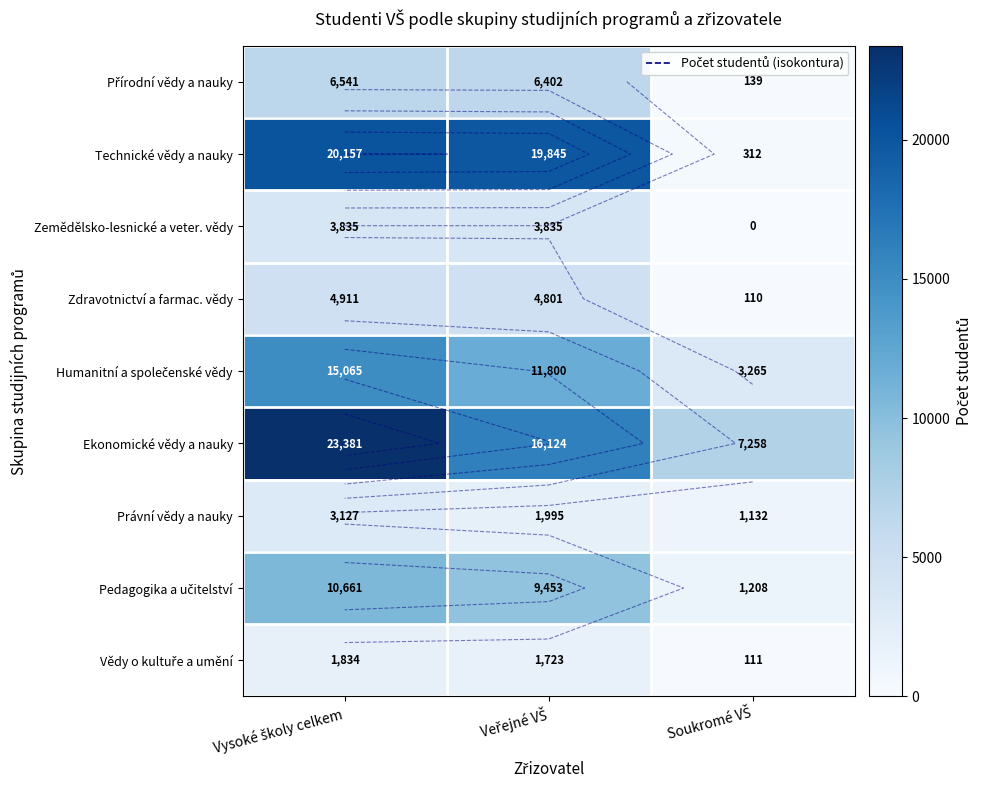

What is the spread (max minus min) of values at Soukromé VŠ?

7258